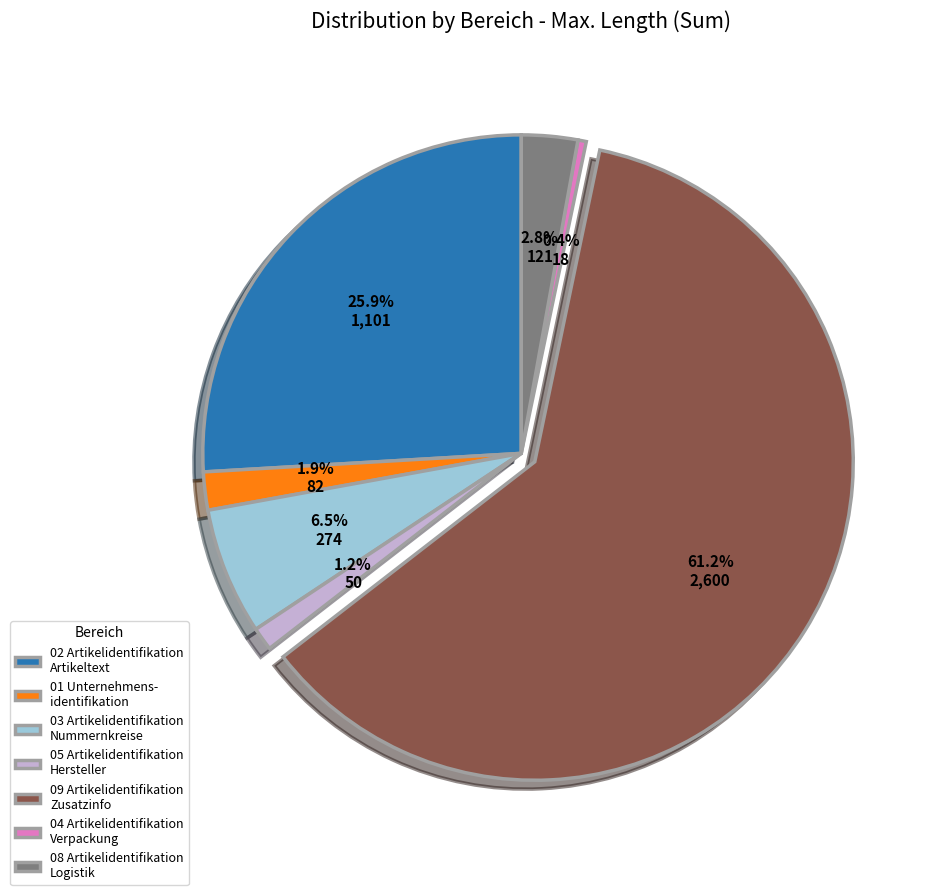

Rank the categories by value from highest to lowest.

09 Artikelidentifikation Zusatzinfo, 02 Artikelidentifikation Artikeltext, 03 Artikelidentifikation Nummernkreise, 08 Artikelidentifikation Logistik, 01 Unternehmens- identifikation, 05 Artikelidentifikation Hersteller, 04 Artikelidentifikation Verpackung